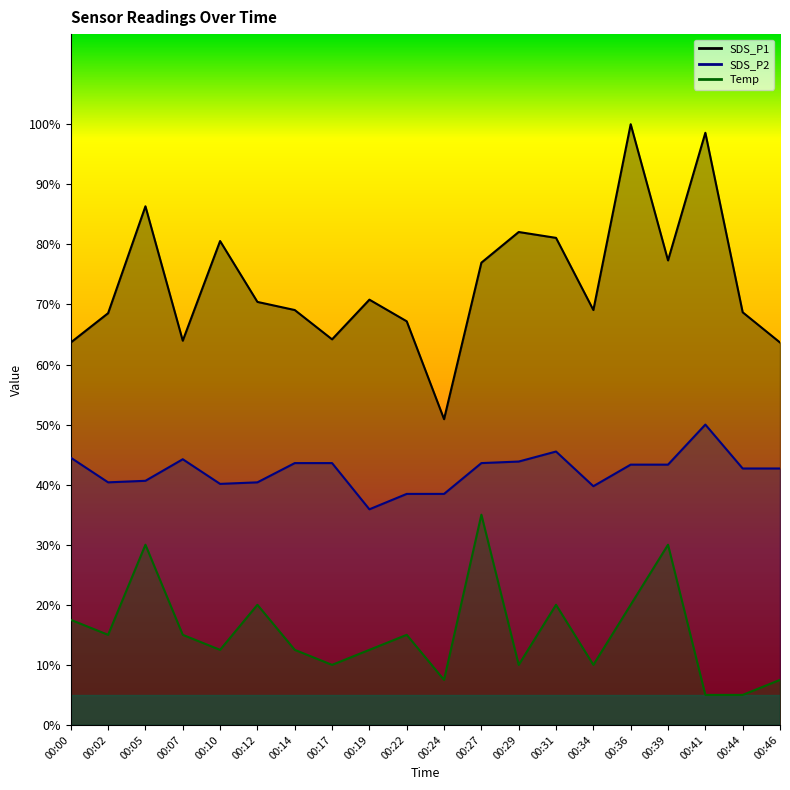

At which category does SDS_P2 reach its first local peak?

00:07